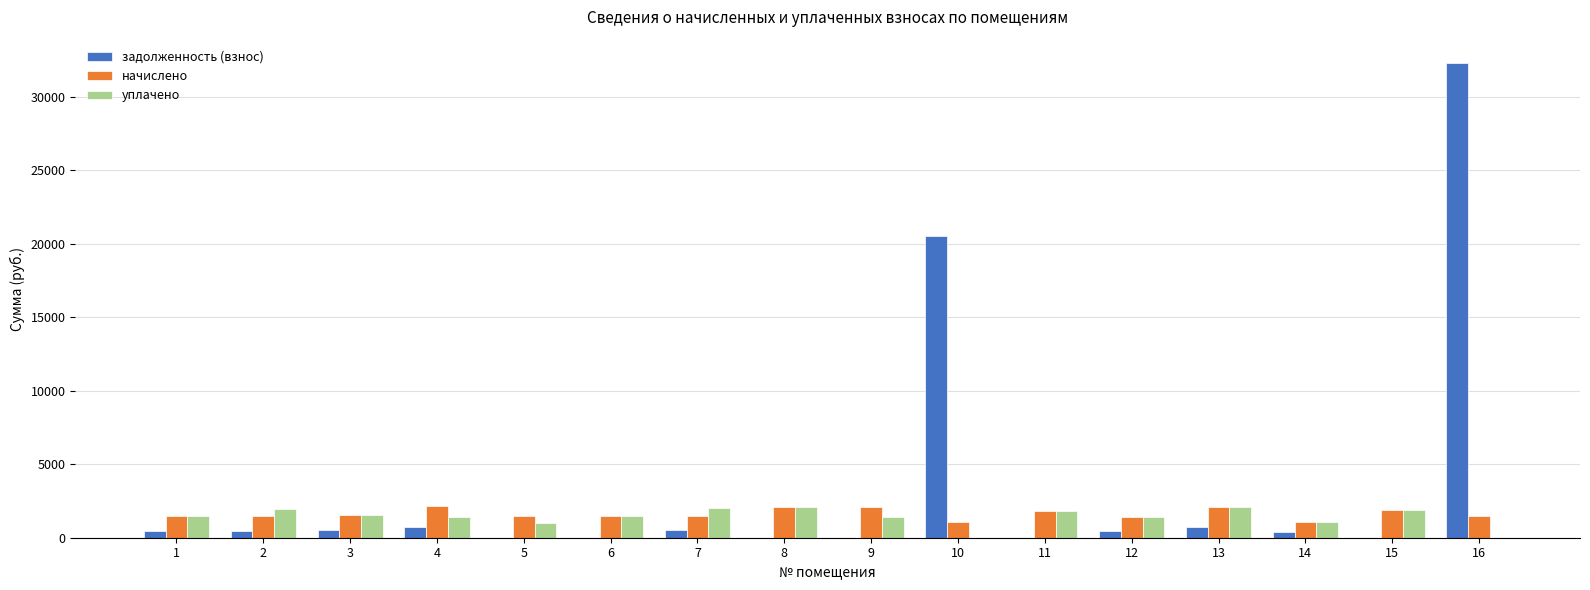

What is the total value across all series at 2?

3861.5